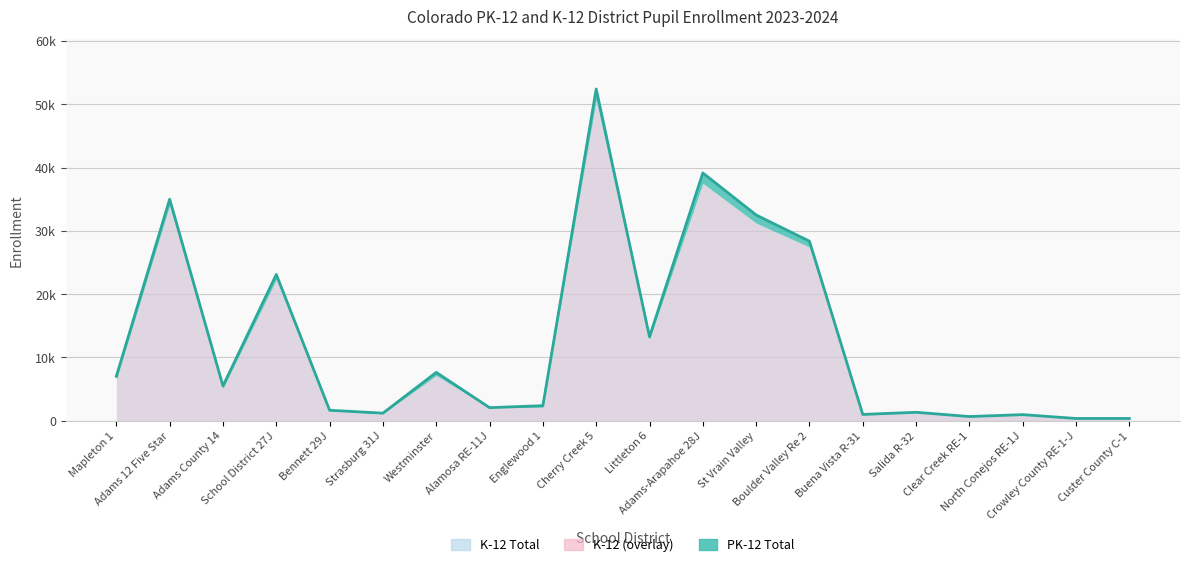

Reading left to right, what are all the values shown in this chart?

Mapleton 1=7017	Adams 12 Five Star=34998	Adams County 14=5484	School District 27J=23108	Bennett 29J=1645	Strasburg 31J=1187	Westminster=7631	Alamosa RE-11J=2056	Englewood 1=2368	Cherry Creek 5=52419	Littleton 6=13251	Adams-Arapahoe 28J=39148	St Vrain Valley=32506	Boulder Valley Re 2=28362	Buena Vista R-31=987	Salida R-32=1326	Clear Creek RE-1=652	North Conejos RE-1J=955	Crowley County RE-1-J=347	Custer County C-1=349